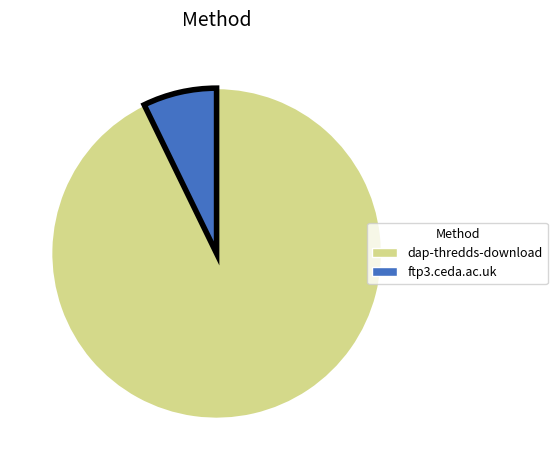

The ftp3.ceda.ac.uk slice represents 7% of the pie. True or false?

True